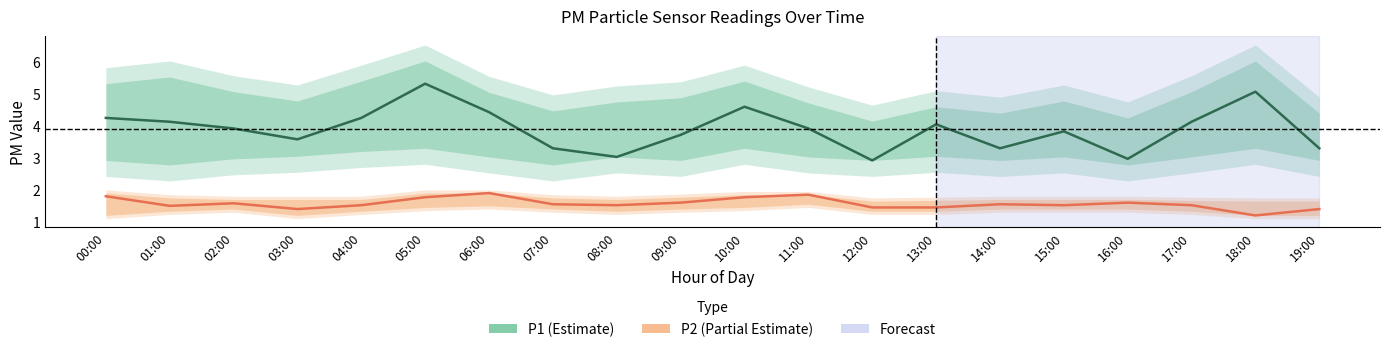

Between 17:00 and 18:00, which series saw the biggest shift?

P1 (Estimate)